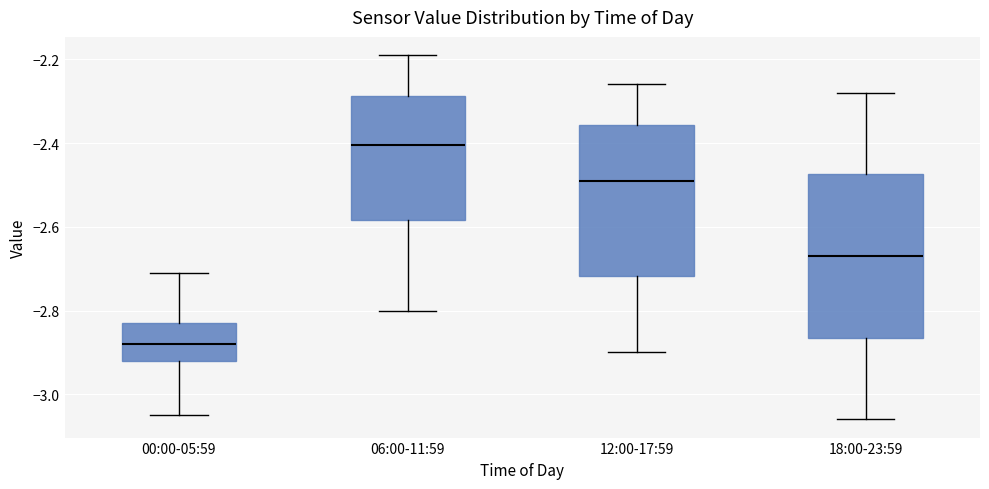

Reading left to right, read every box against the y-axis: the position of its median line, the range the box covers, and the ends of its whiskers. The values are not printed on the chart, so give them approximately, as read against the axis.

00:00-05:59: median -2.88, box -2.92 to -2.82, whiskers -3.04 to -2.70
06:00-11:59: median -2.40, box -2.58 to -2.28, whiskers -2.80 to -2.18
12:00-17:59: median -2.48, box -2.72 to -2.36, whiskers -2.90 to -2.26
18:00-23:59: median -2.66, box -2.86 to -2.48, whiskers -3.06 to -2.28